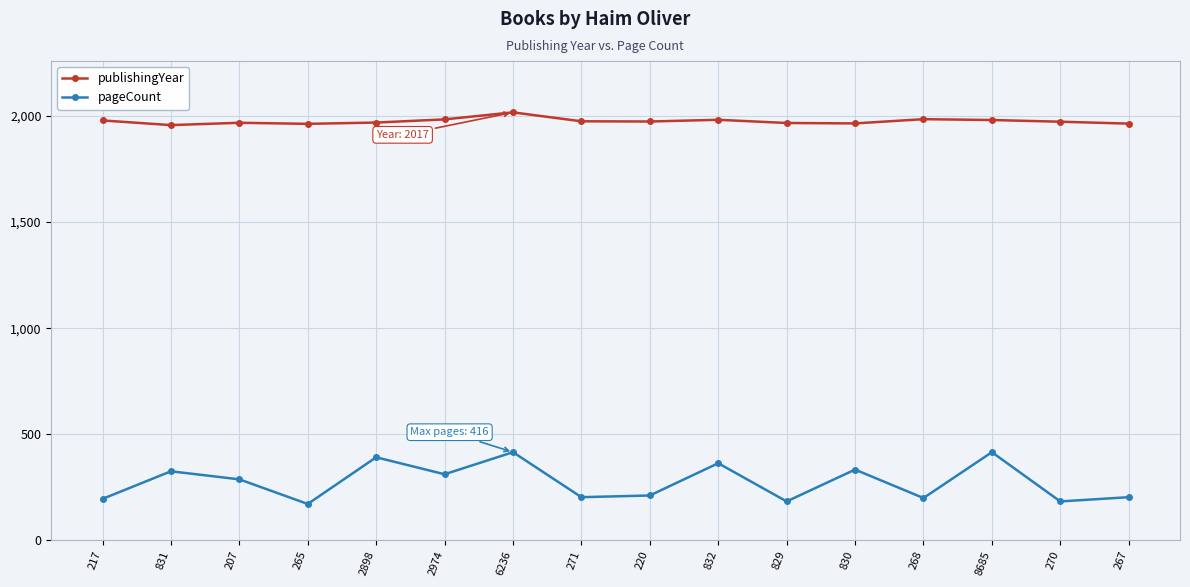

True or false: pageCount and publishingYear intersect in this chart.

False